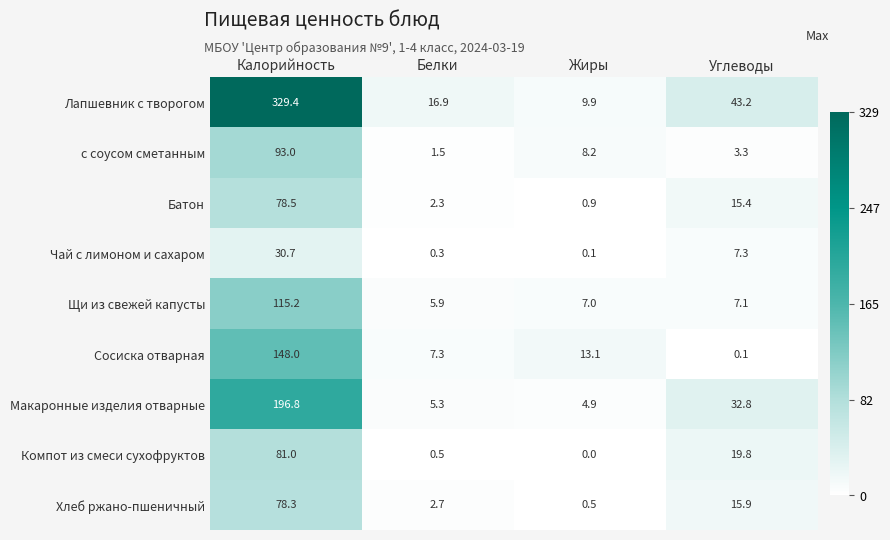

What is the highest value of the Компот из смеси сухофруктов series?

81.0